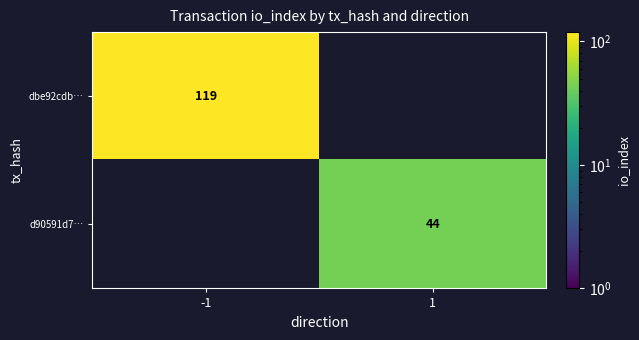

The value of d90591d7… at 1 is 44. True or false?

True